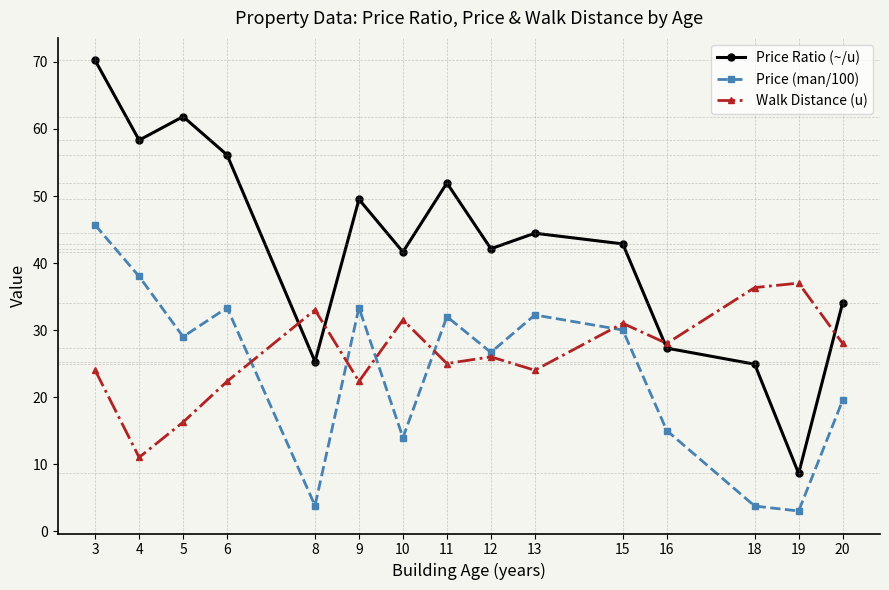

How many values in the Walk Distance (u) series are below 26?

7